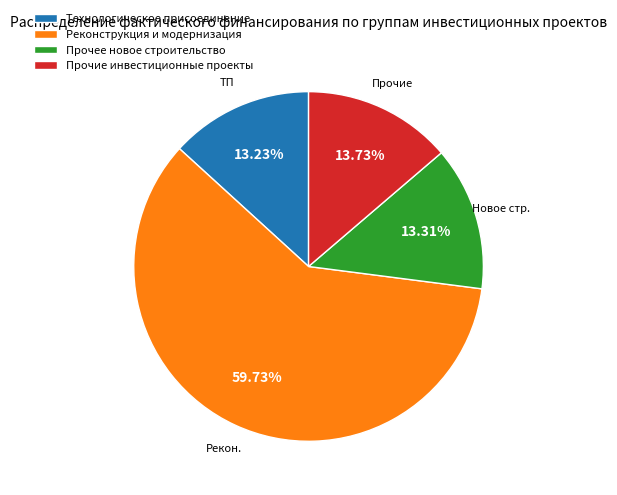

To the nearest percent, what is the combined percentage of Прочее новое строительство and Технологическое присоединение?

27%